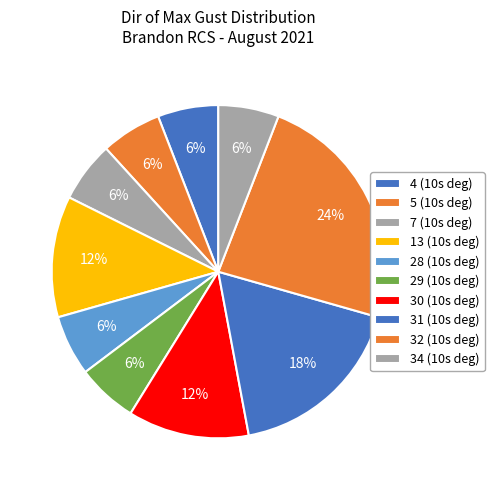

Count the number of slices in the pie.

10